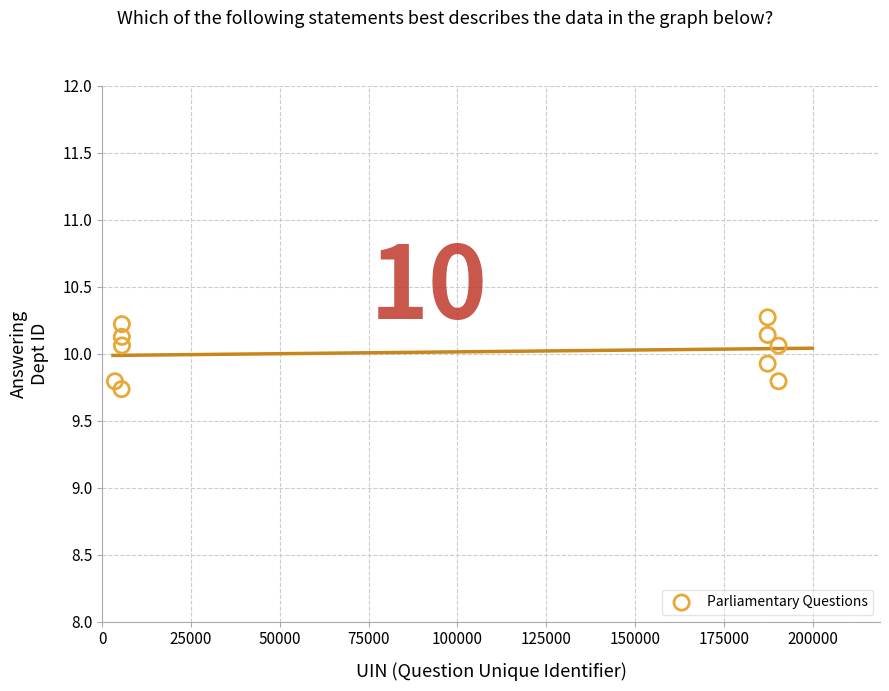

What is the range of Y values (max minus min)?

0.5